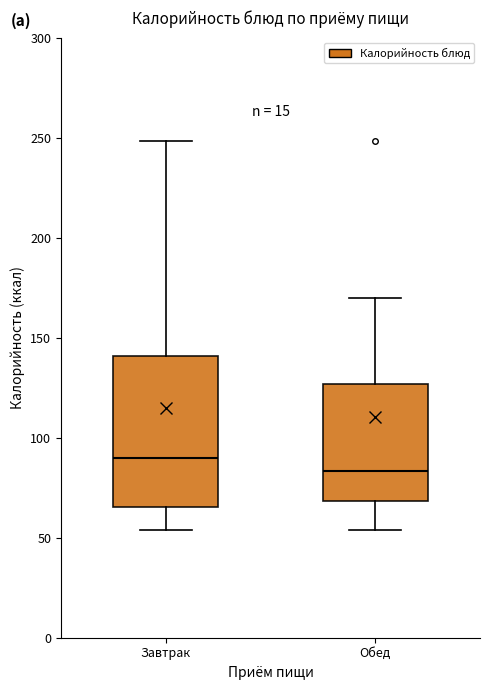

Reading left to right, read every box against the y-axis: the position of its median line, the range the box covers, and the ends of its whiskers. The values are not printed on the chart, so give them approximately, as read against the axis.

Завтрак: median 90, box 65 to 140, whiskers 55 to 250
Обед: median 85, box 70 to 125, whiskers 55 to 170